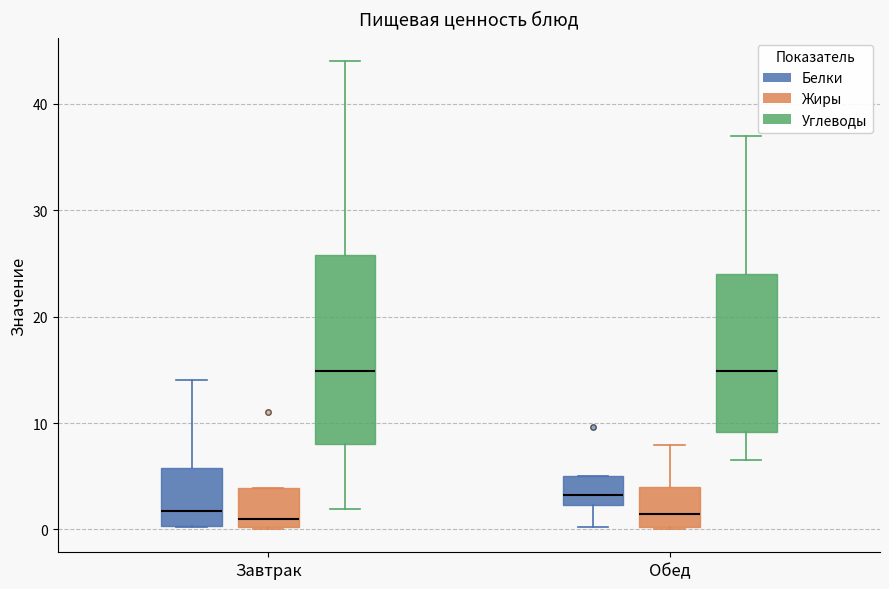

Reading left to right, transcribe this box plot: for each box, give where its median line is, the range the box spans, and where its two whiskers end, as read against the y-axis. The values are not printed on the chart, so give them approximately, as read against the axis.

Завтрак (Белки): median 2, box 0 to 6, whiskers 0 to 14
Завтрак (Жиры): median 1, box 0 to 4, whiskers 0 to 4
Завтрак (Углеводы): median 15, box 8 to 26, whiskers 2 to 44
Обед (Белки): median 3, box 2 to 5, whiskers 0 to 5
Обед (Жиры): median 1, box 0 to 4, whiskers 0 to 8
Обед (Углеводы): median 15, box 9 to 24, whiskers 7 to 37